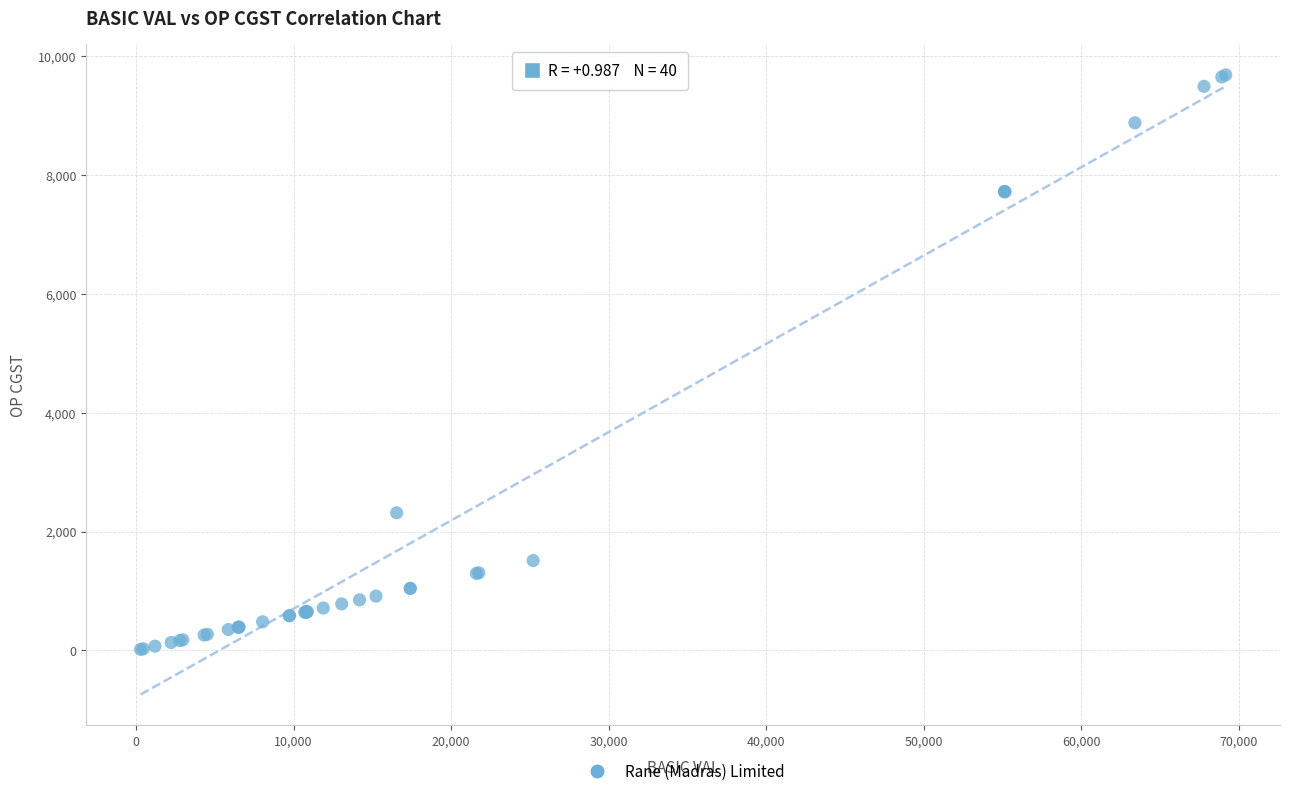

What Y value in the scatter plot is closest to 4849?

2315.2